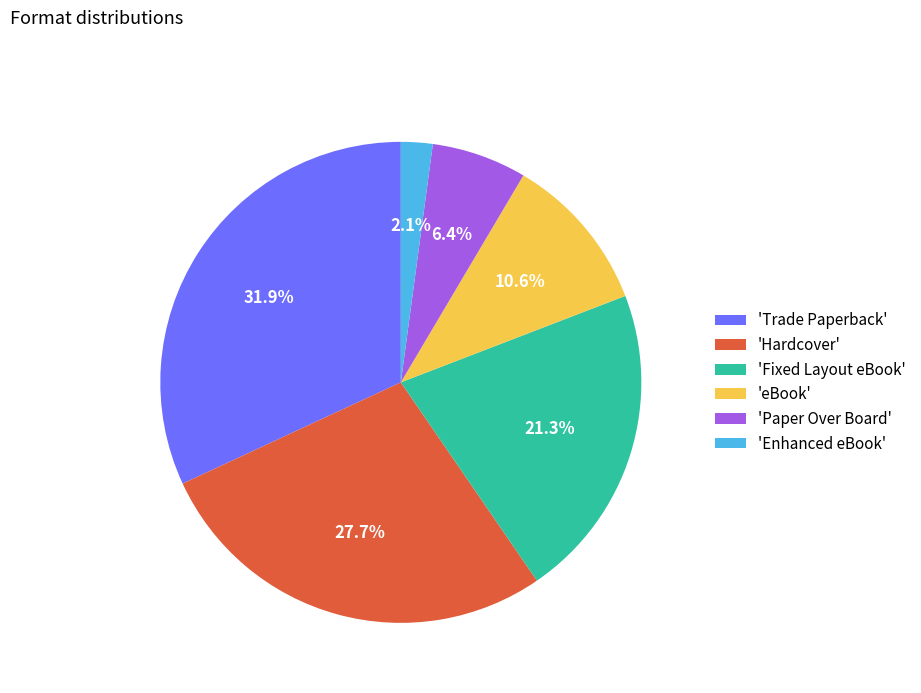

What percentage is NOT represented by 'eBook'?

89.4%